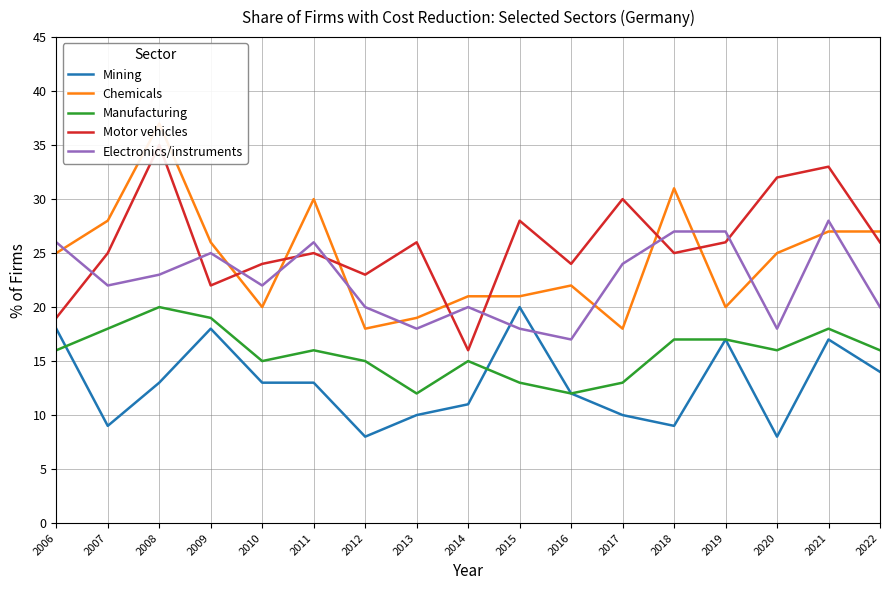

True or false: Electronics/instruments has a value of 24 at 2016.

False